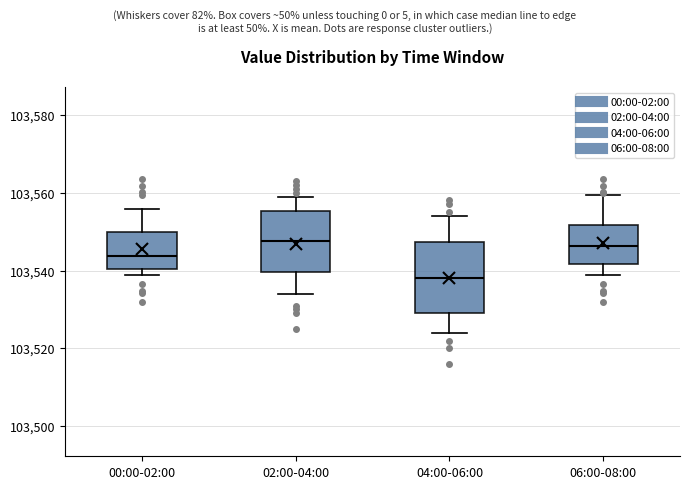

Which box is the tallest, from its lower edge to its upper edge?

04:00-06:00